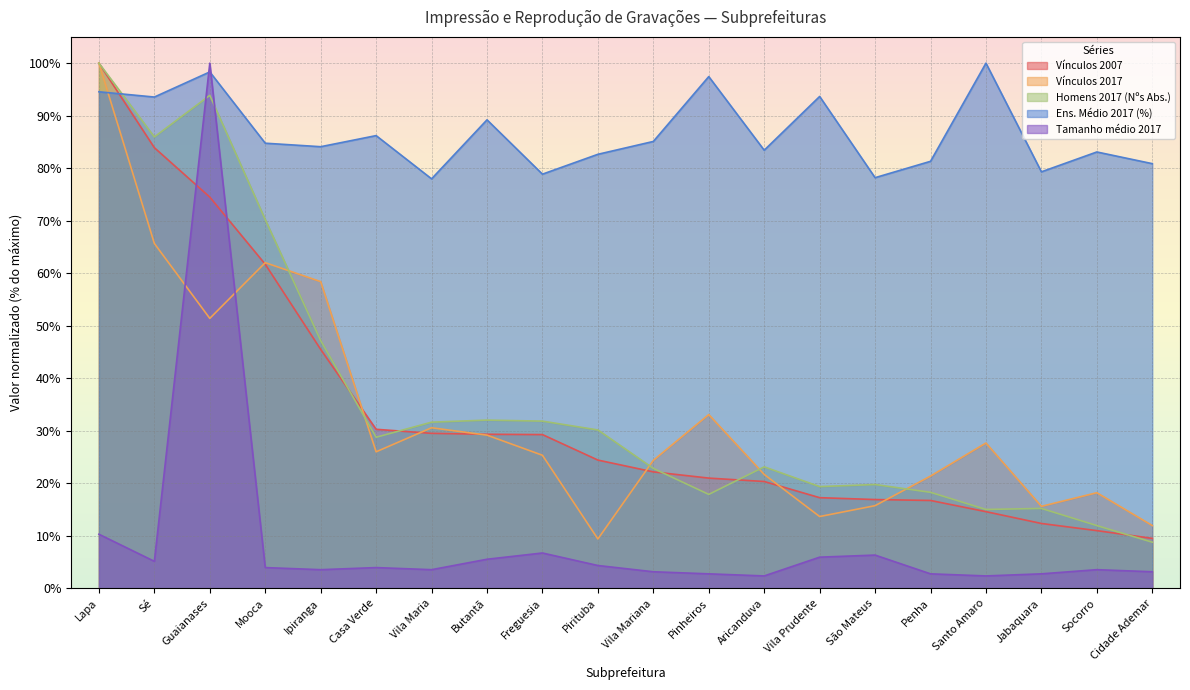

Which series has the widest spread of values?

Tamanho médio 2017